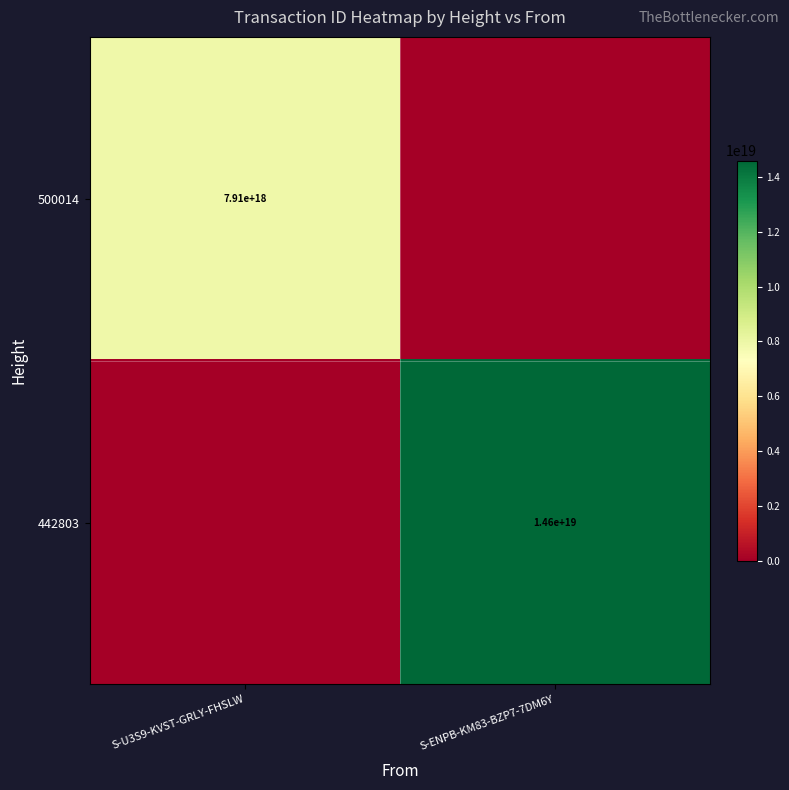

Is it true that 442803 equals 14600000000000000000 at S-ENPB-KM83-BZP7-7DM6Y?

True